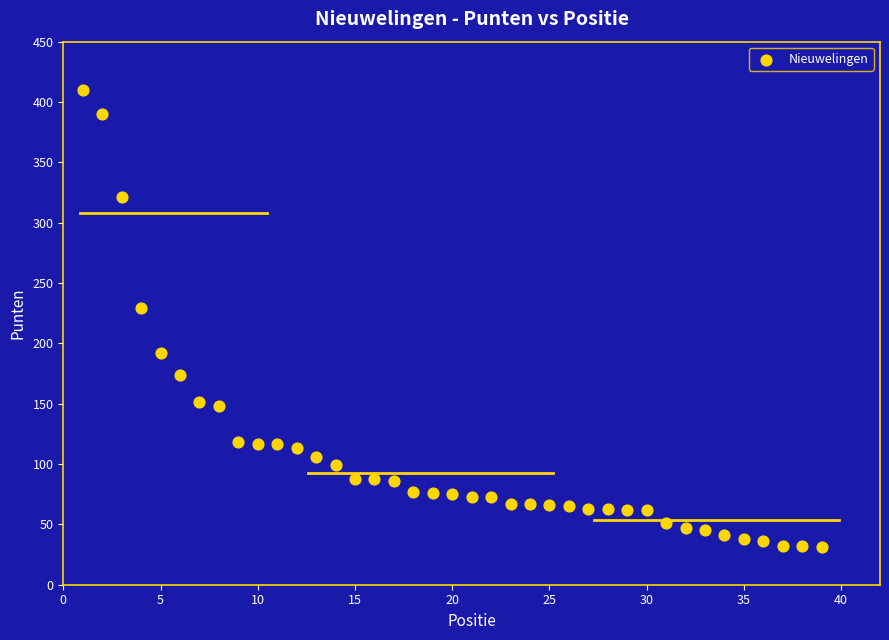

What Y value in the scatter plot is closest to 220?

229